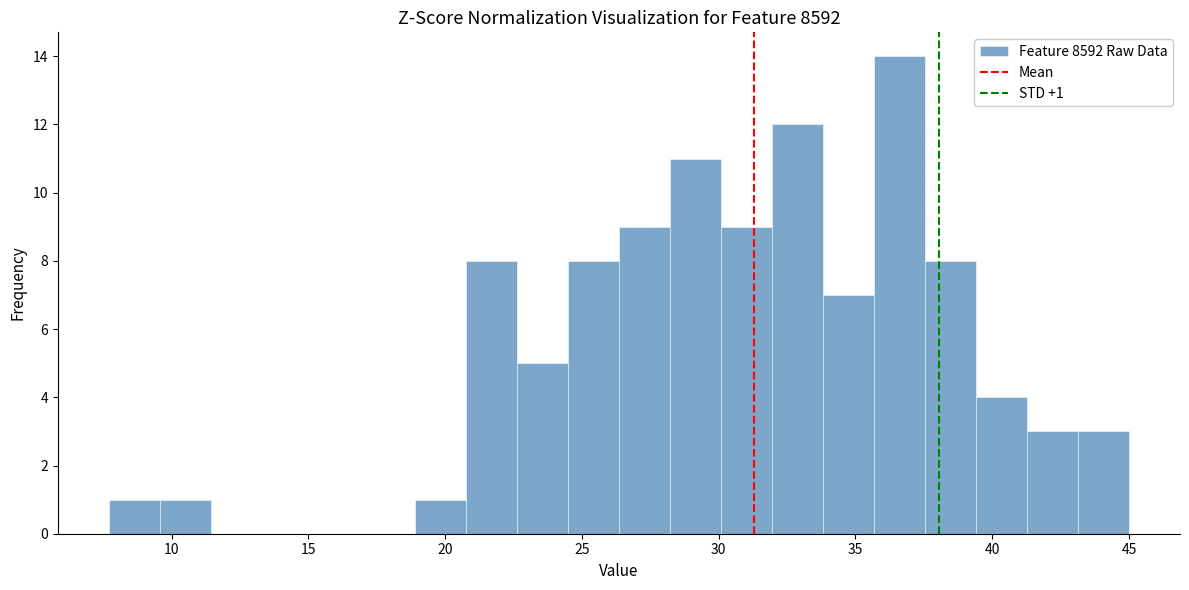

Read against the x-axis, roughly where is the centre of the tallest bar?

36.5